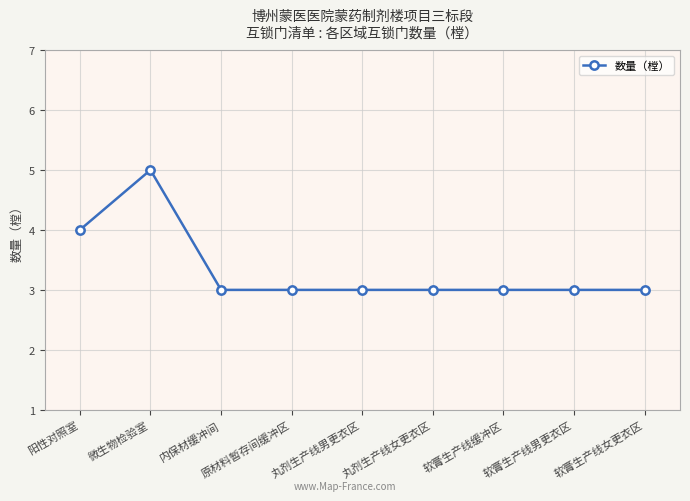

What is the value of the 3rd point from the left?

3